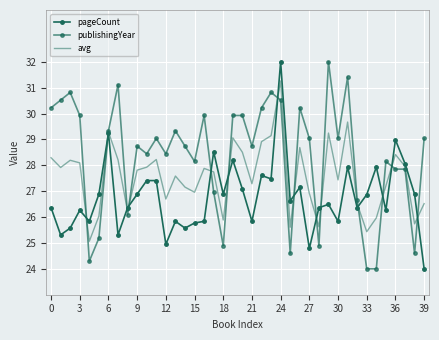

How many intersections are there between publishingYear and pageCount?

14